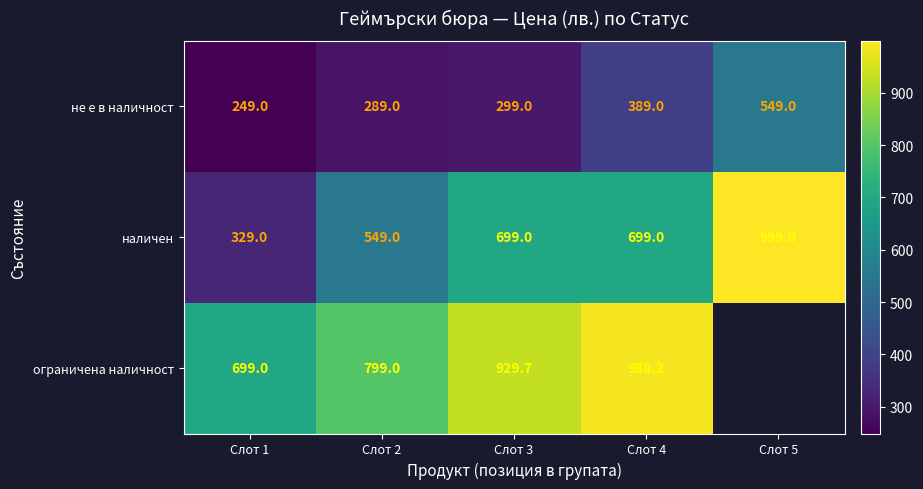

Read the наличен value at Слот 4.

699.0